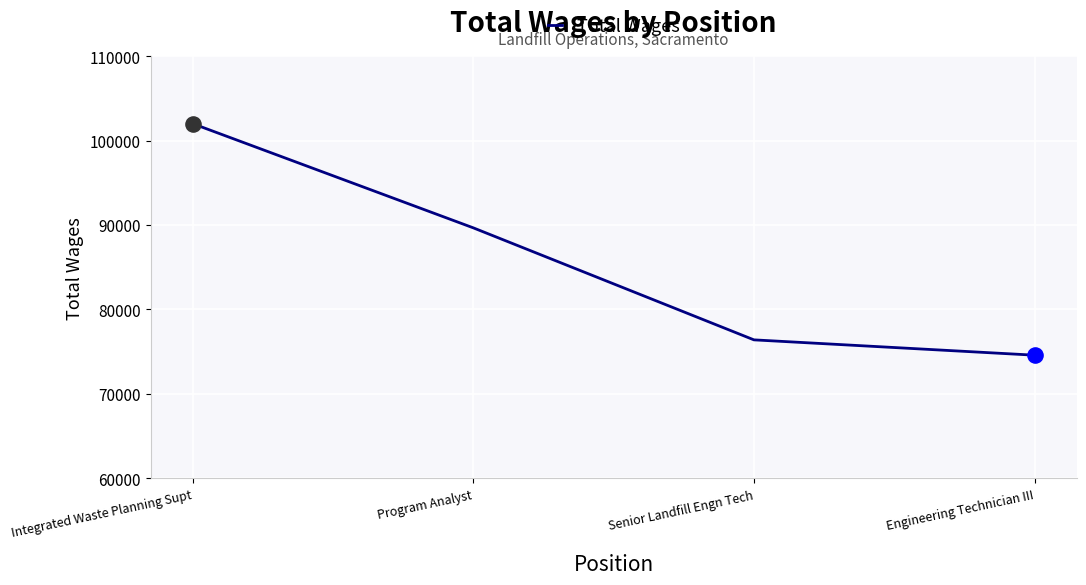

Approximately how many times larger is the value at Engineering Technician III compared to Integrated Waste Planning Supt?

0.7